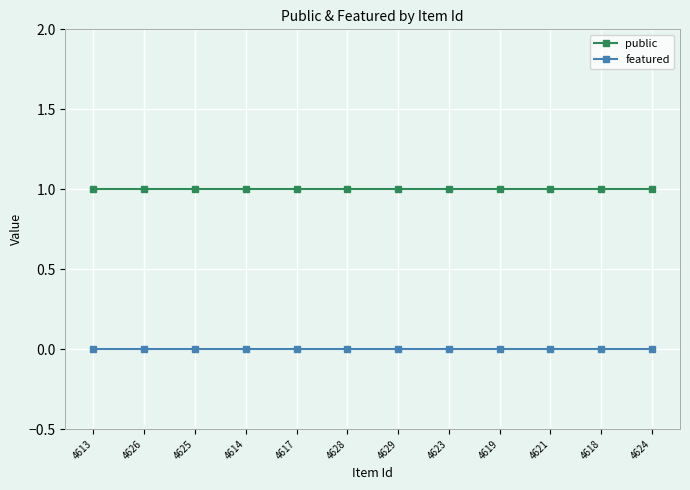

What is the approximate value of public at 4621?

1